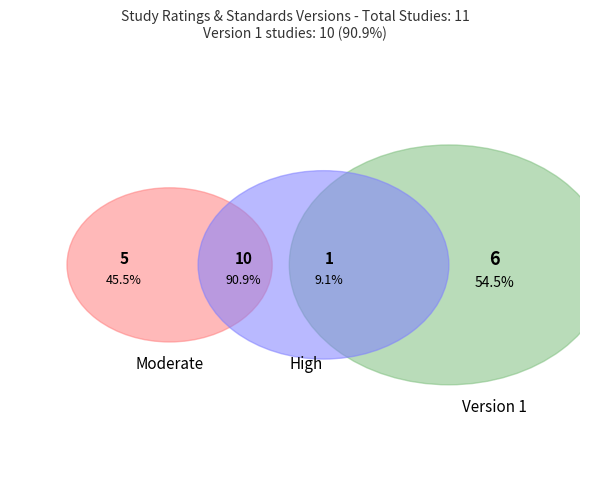

Does WWHV080884 account for over 50% of the chart?

No